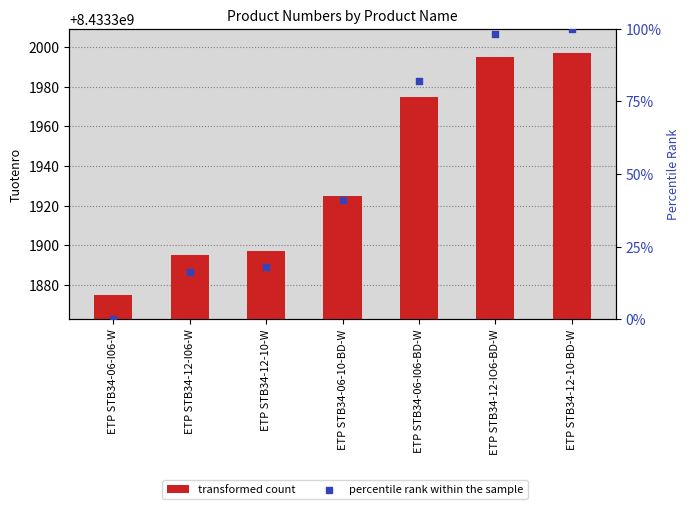

Which series has the largest total across all categories?

transformed count